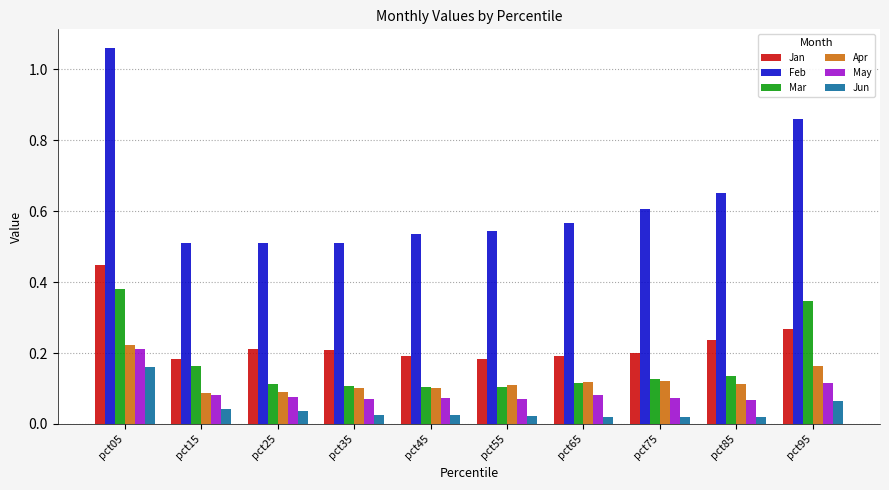

Which category has the highest value in the May series?

pct05